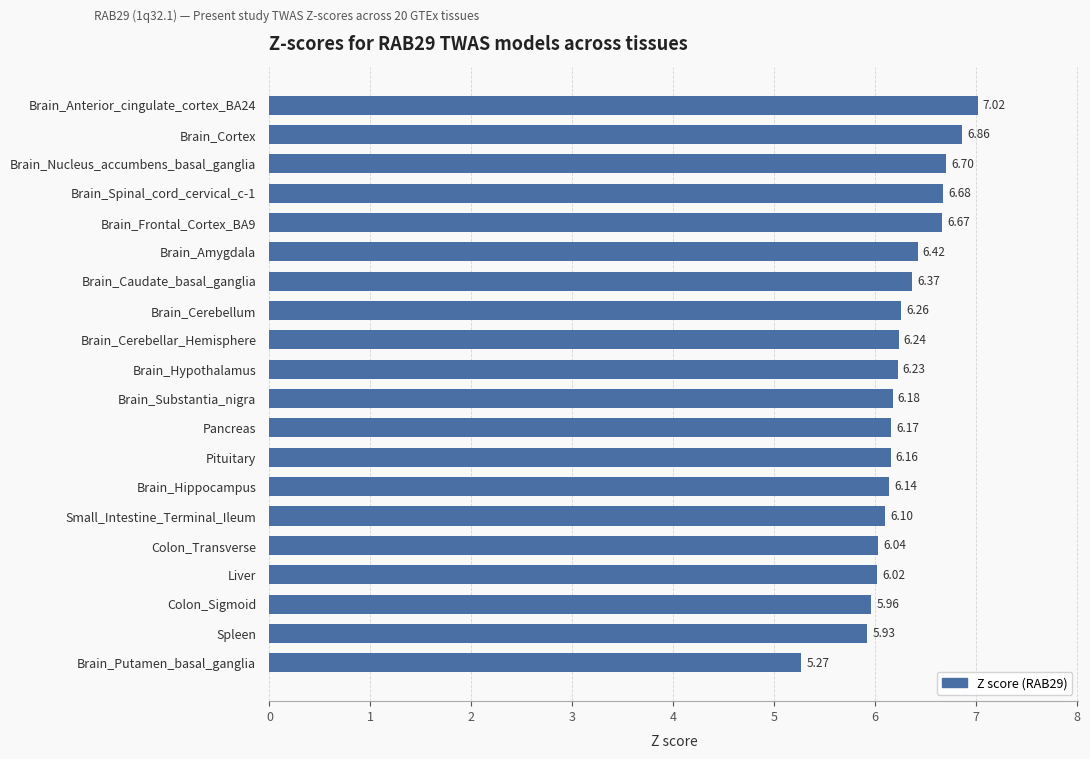

What is the change in value from Brain_Cerebellum to Brain_Anterior_cingulate_cortex_BA24?

+0.8